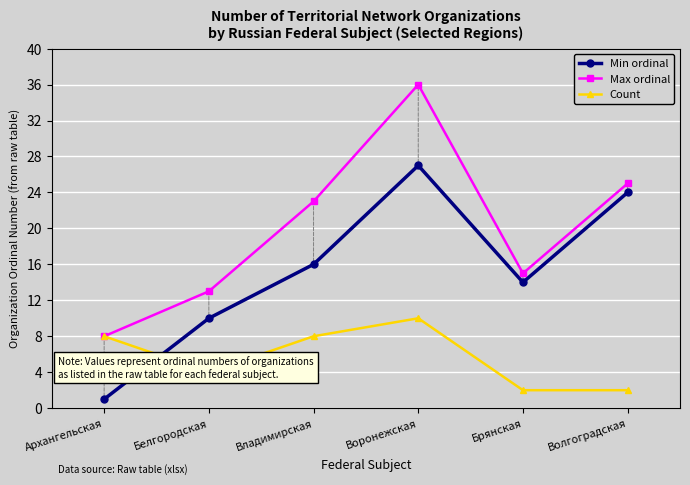

What is the smallest value displayed?

1